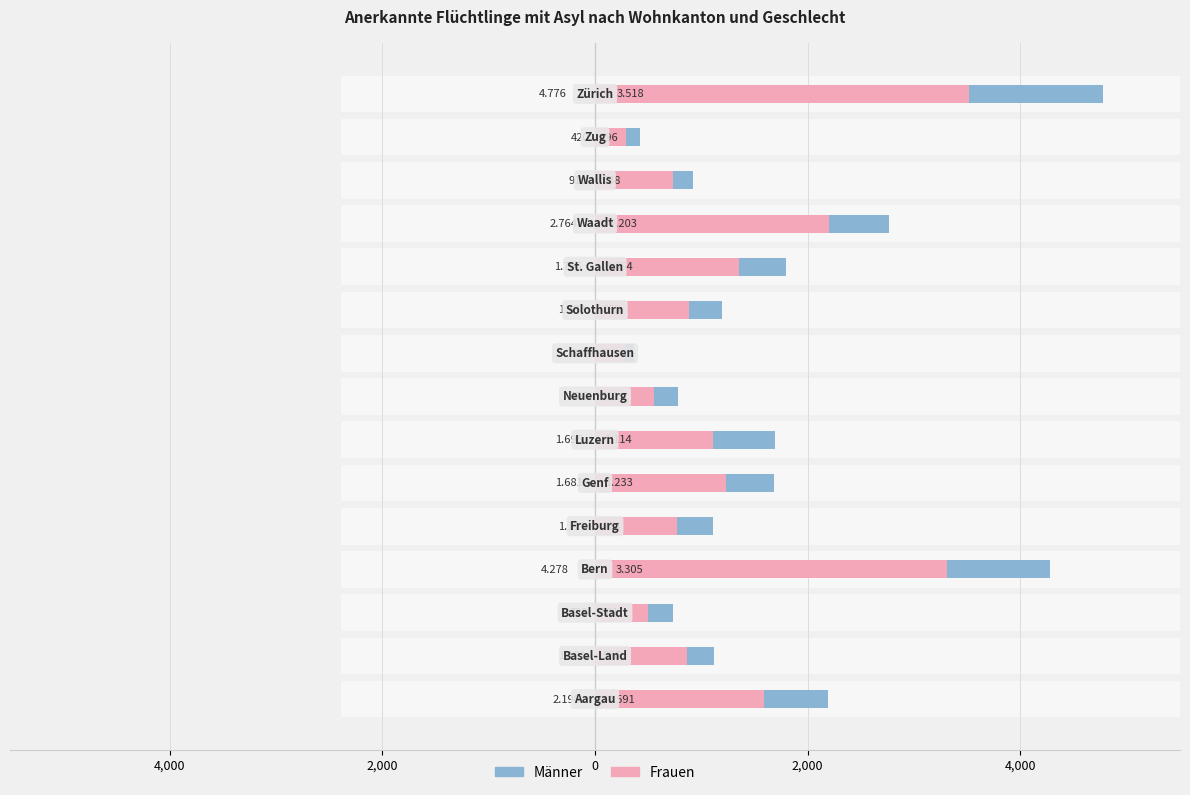

Count the number of data series in this chart.

2